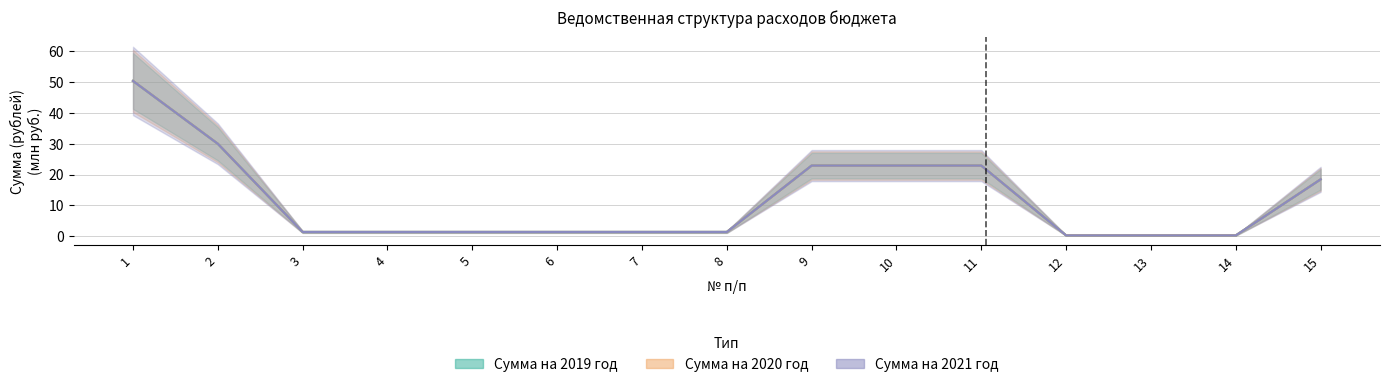

Reading right to left, list all the values displayed in this chart.

Сумма на 2019 год: 18.5	0.3	0.3	0.3	22.9	22.9	22.9	1.4	1.4	1.4	1.4	1.4	1.4	30.0	50.3
Сумма на 2020 год: 18.5	0.3	0.3	0.3	22.9	22.9	22.9	1.4	1.4	1.4	1.4	1.4	1.4	30.0	50.3
Сумма на 2021 год: 18.5	0.3	0.3	0.3	22.9	22.9	22.9	1.4	1.4	1.4	1.4	1.4	1.4	30.0	50.3